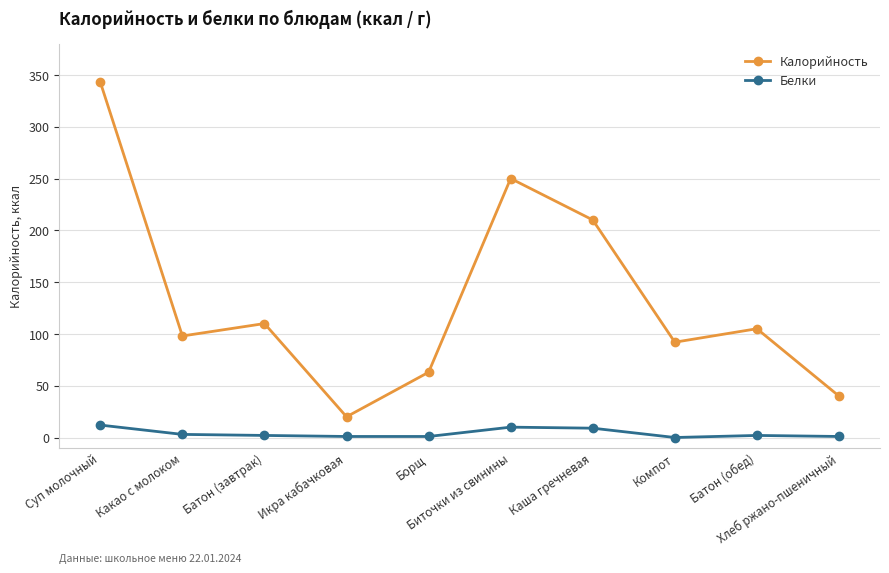

True or false: Белки and Калорийность cross at least once.

False